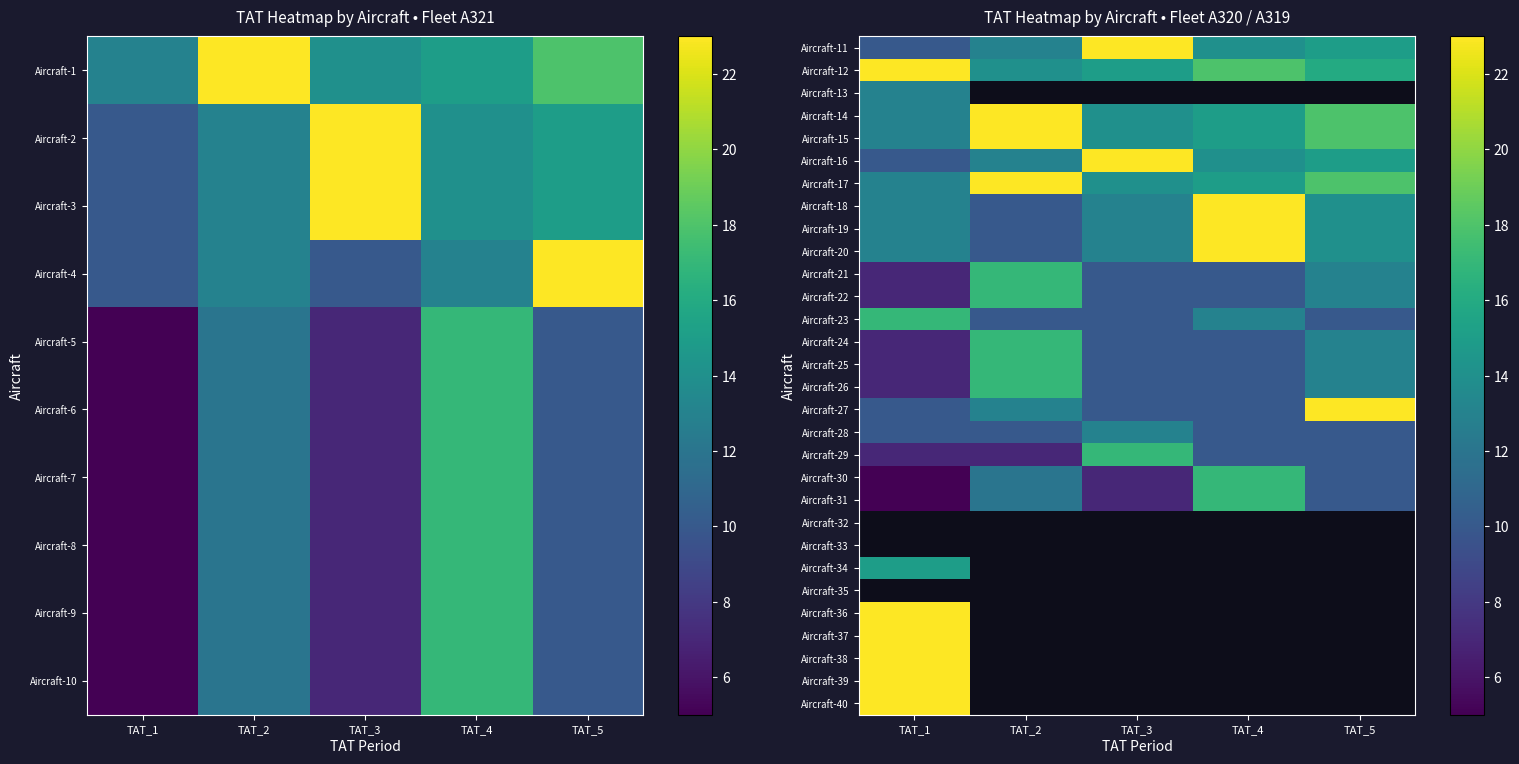

What is the difference between the Aircraft-16 values at TAT_3 and TAT_4?

9.0